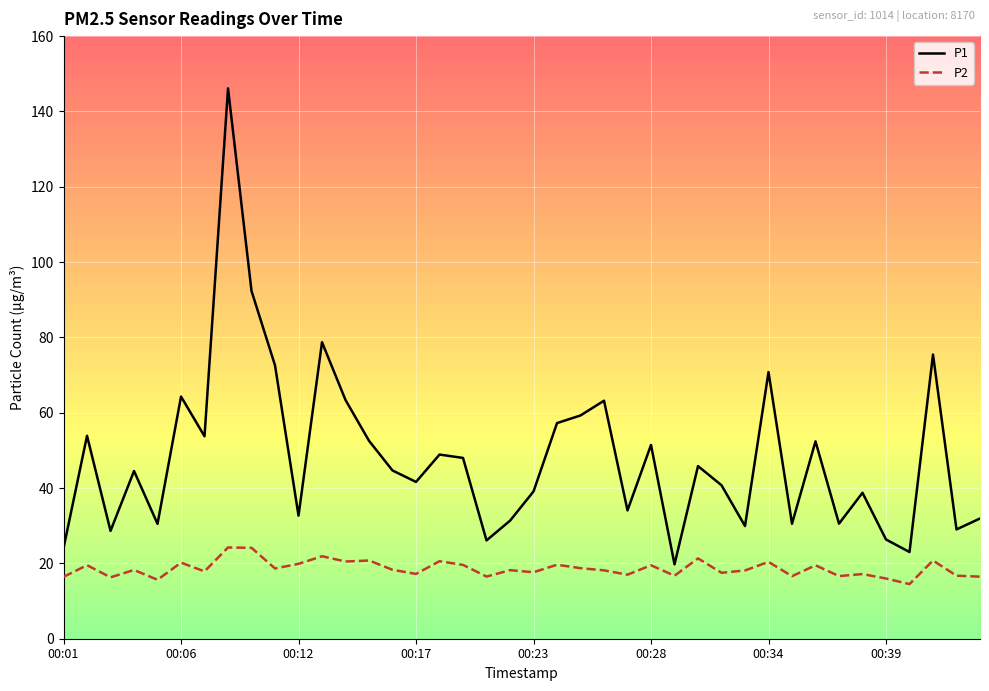

Does the chart have visible grid lines?

Yes